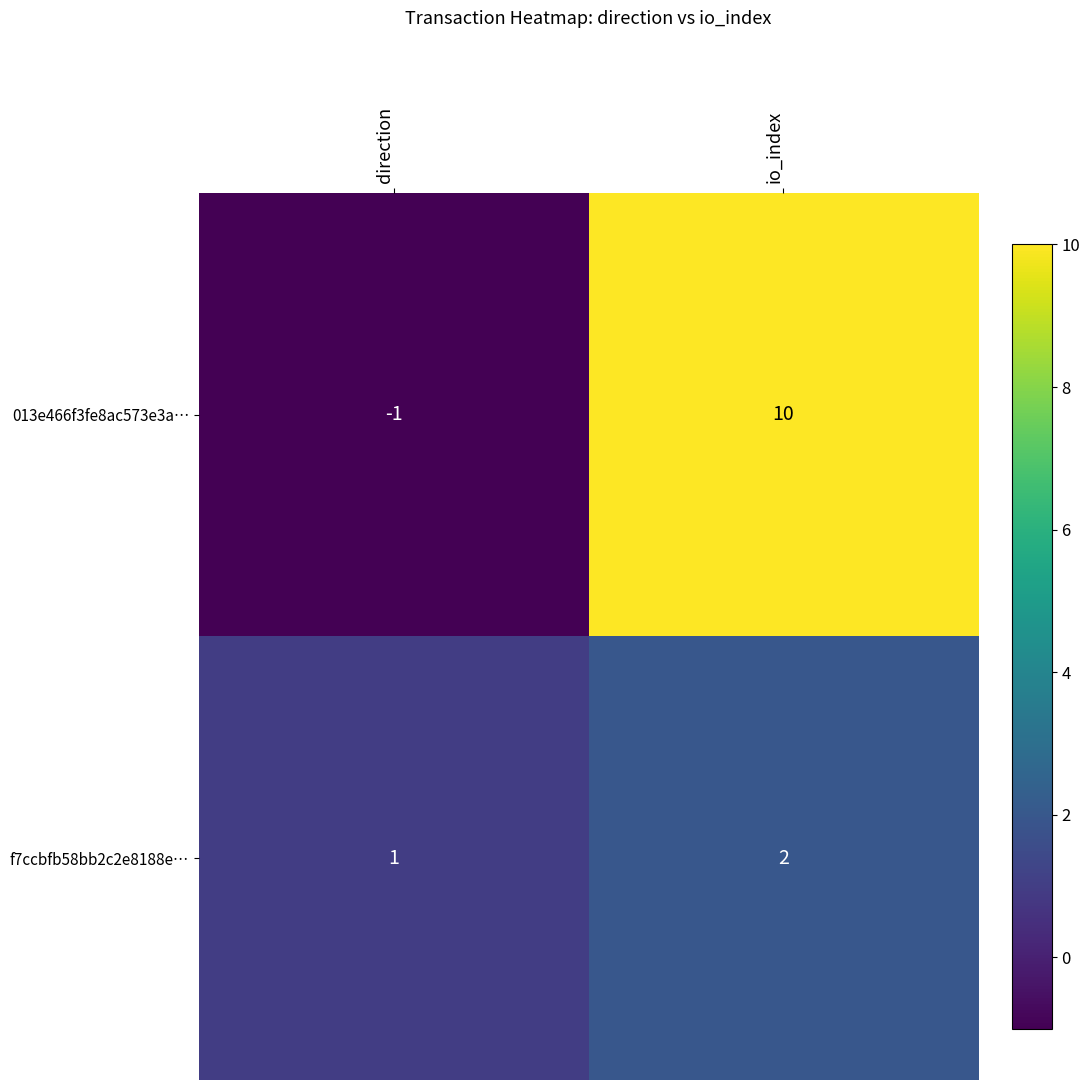

Is it true that 013e466f3fe8ac573e3a… equals 10 at io_index?

True